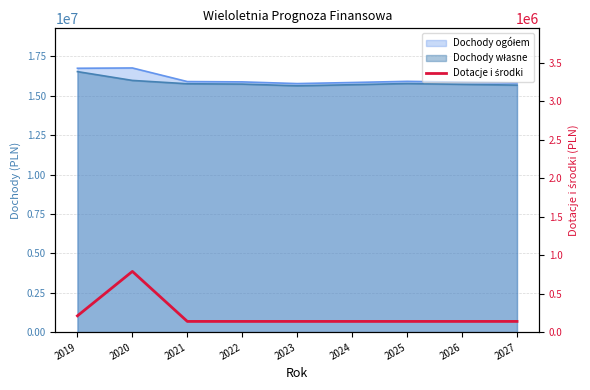

How many interior local peaks (higher than both neighbors) does the data have?

1